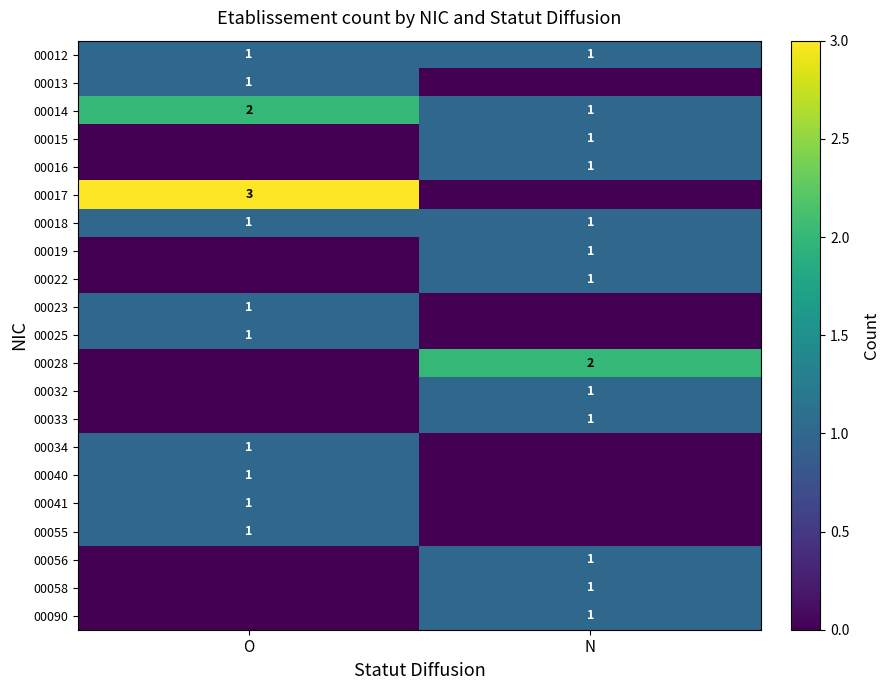

Is it true that 00015 equals 1 at N?

True